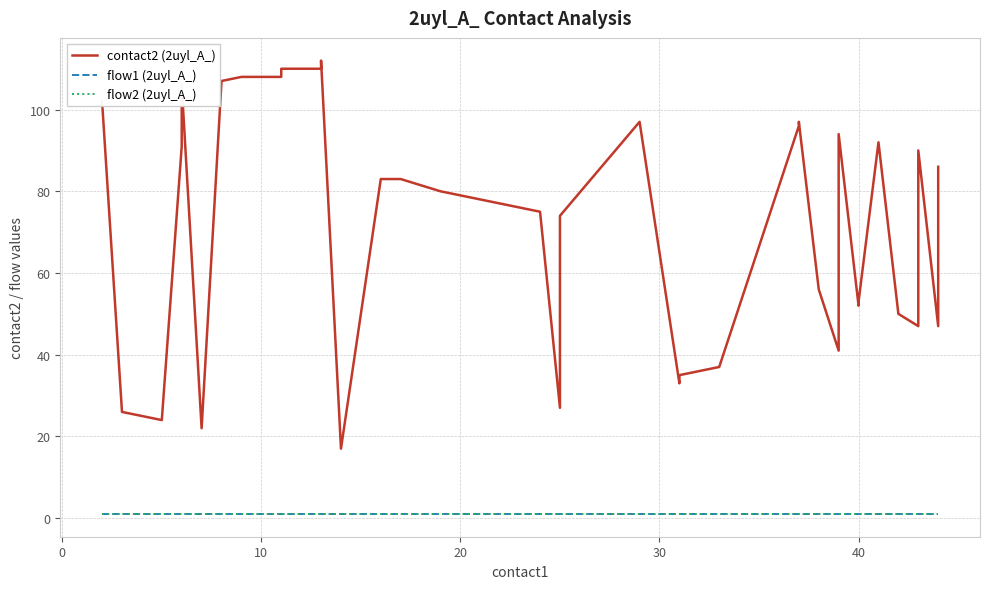

Does the chart display data point markers on the line(s)?

No